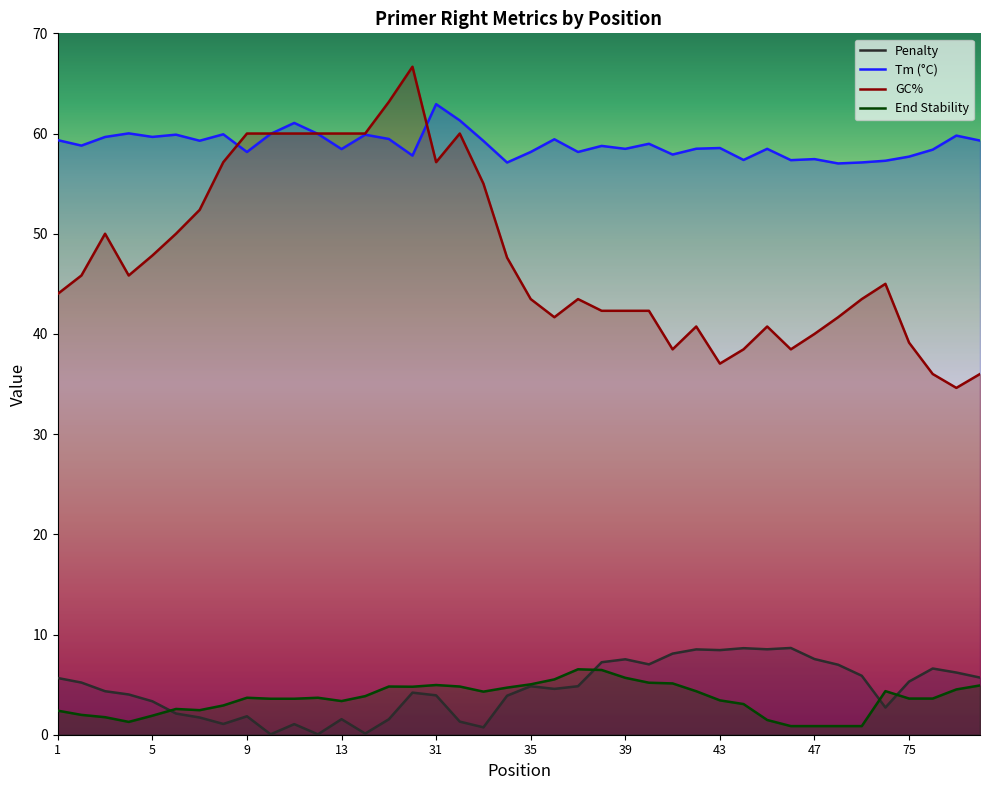

Which series has the widest spread of values?

GC%